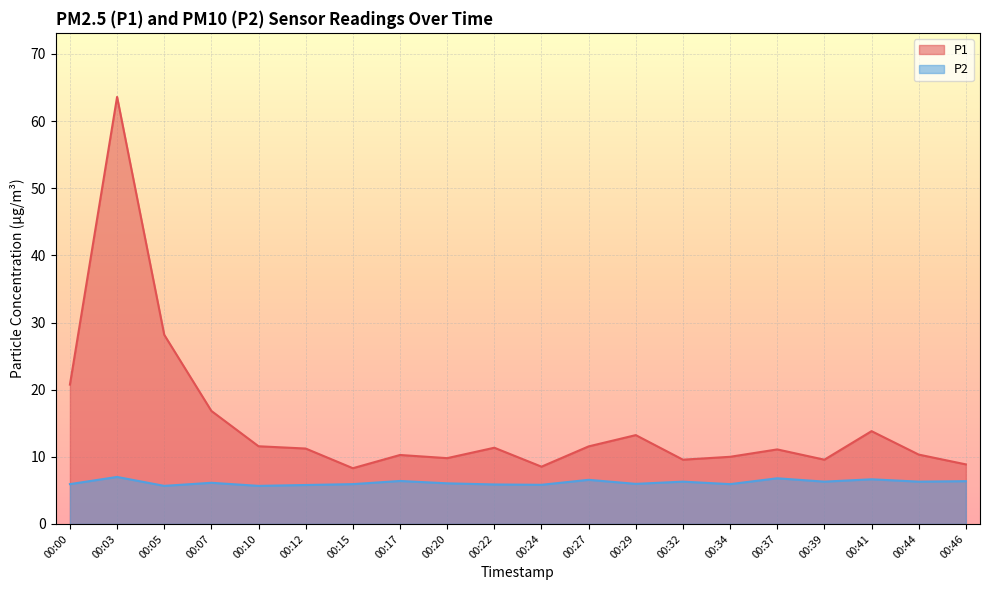

How many lines are shown in the chart?

2